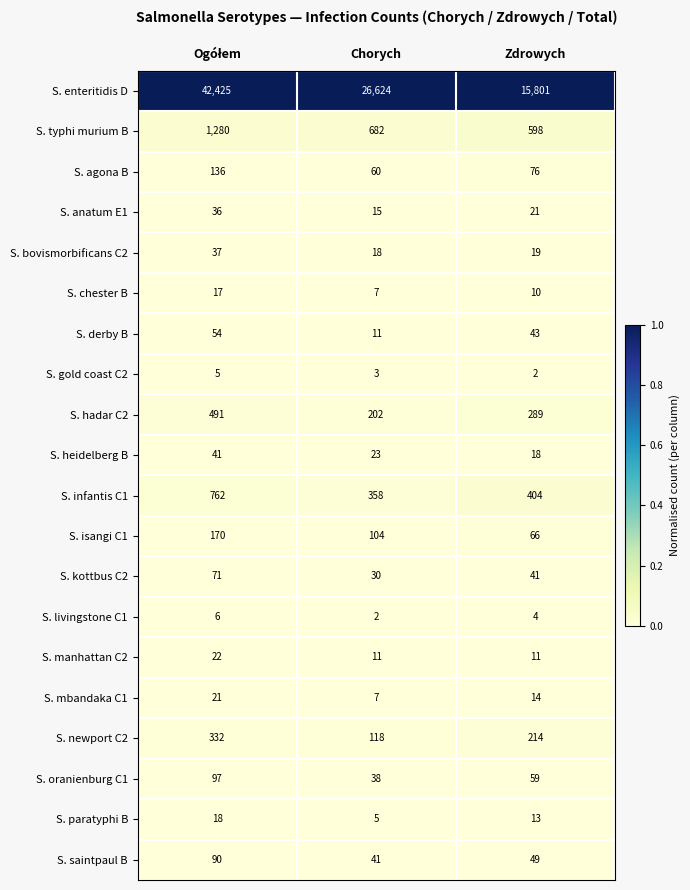

Which series has the largest total across all categories?

S. enteritidis D